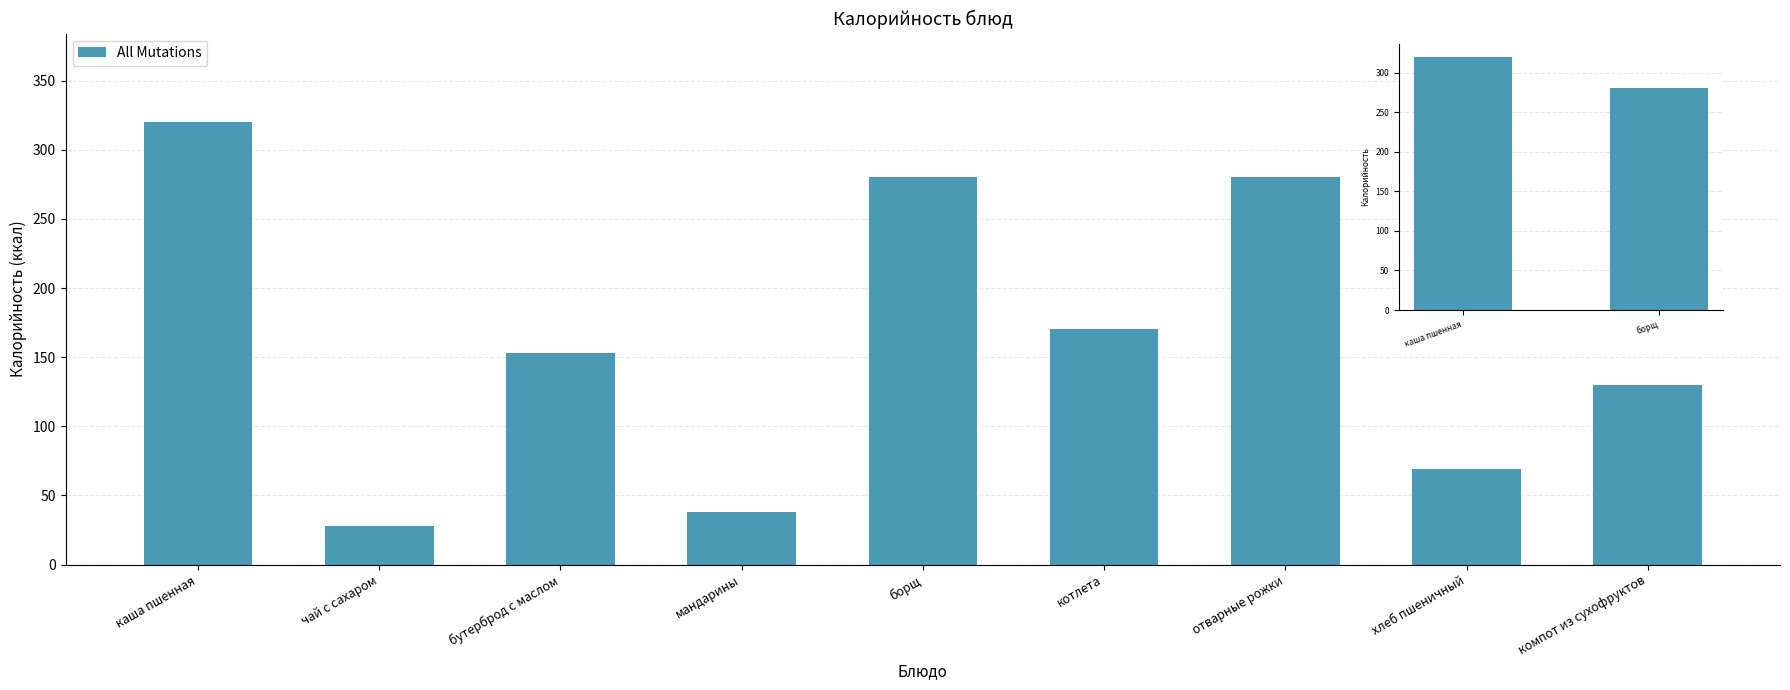

The value at котлета is 42.6. True or false?

False